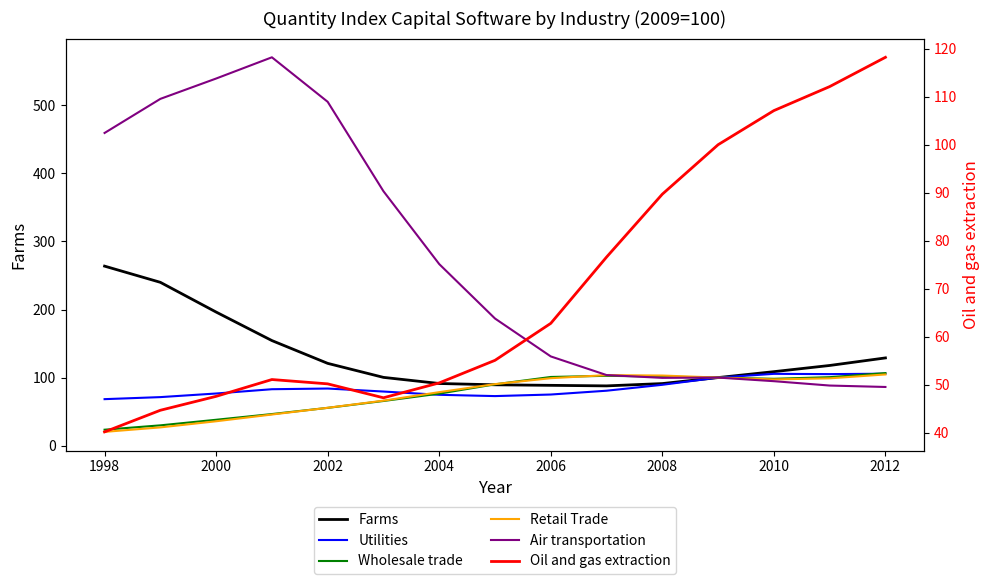

What is the difference between the second highest and second lowest values in the Retail Trade series?

76.8